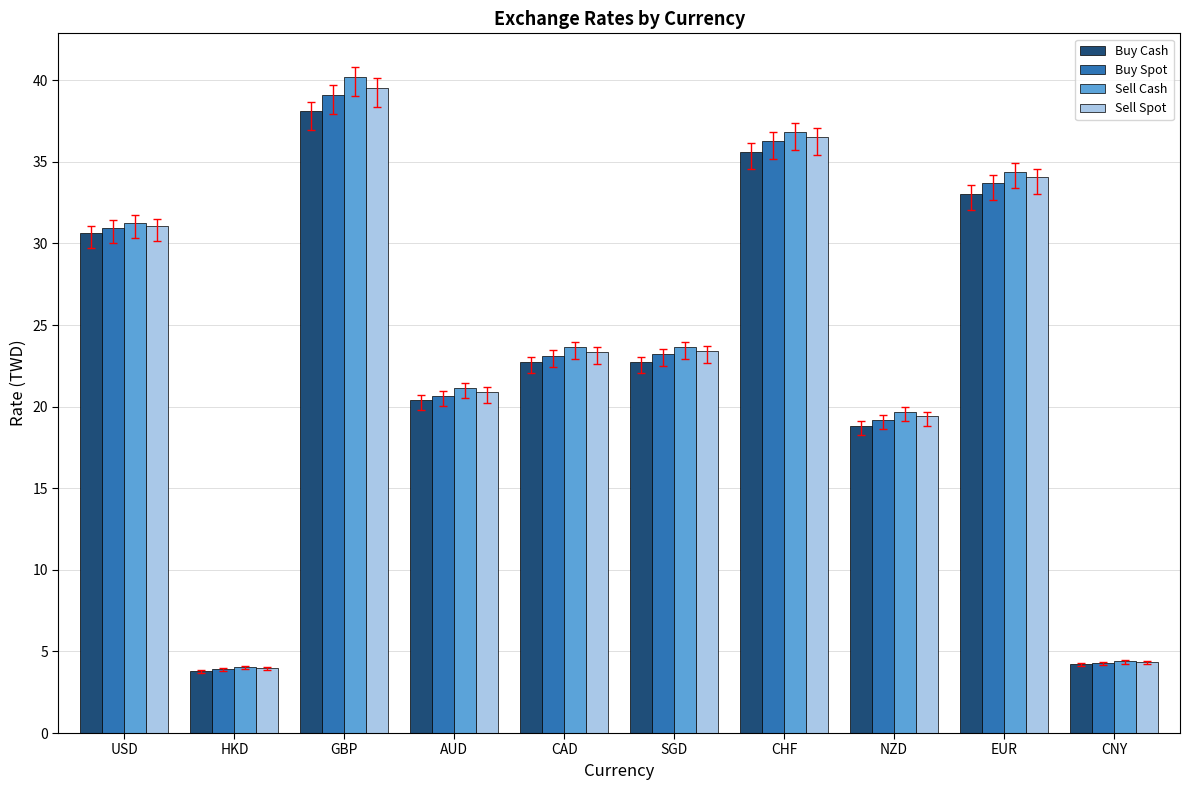

The value of Buy Cash at USD is 50.2. True or false?

False